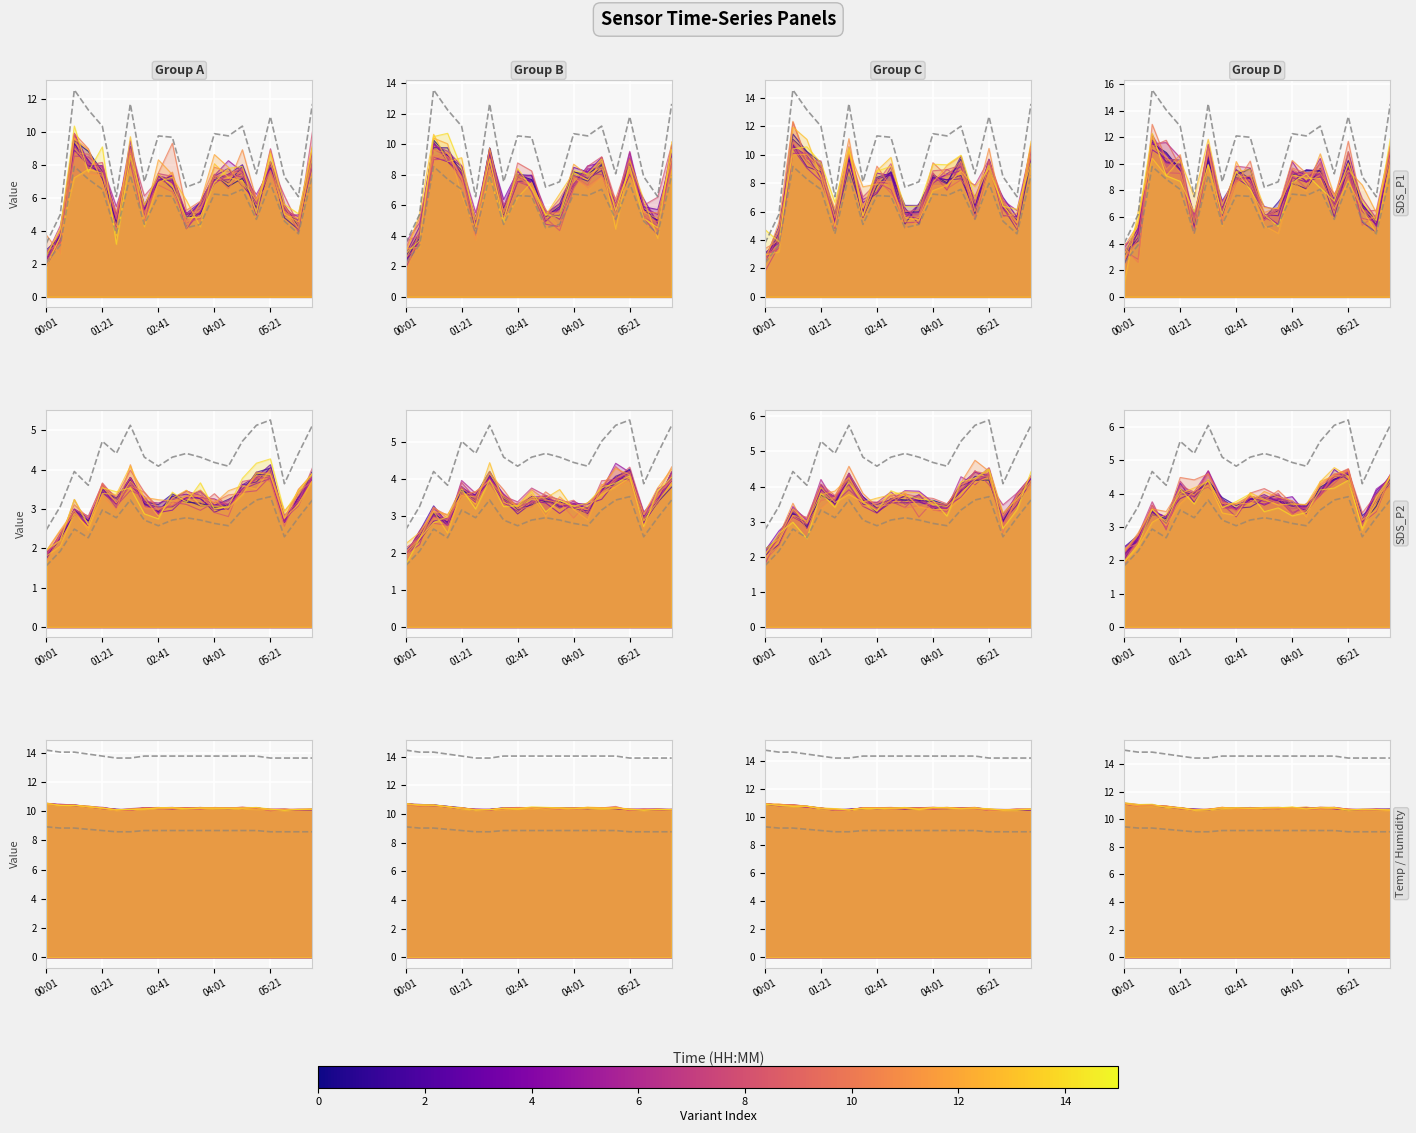

How many lines are shown in the chart?

3